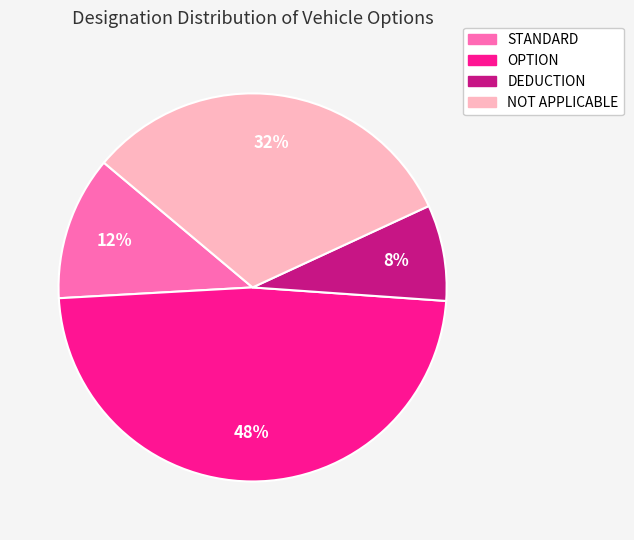

Rank the categories by value from lowest to highest.

DEDUCTION, STANDARD, NOT APPLICABLE, OPTION